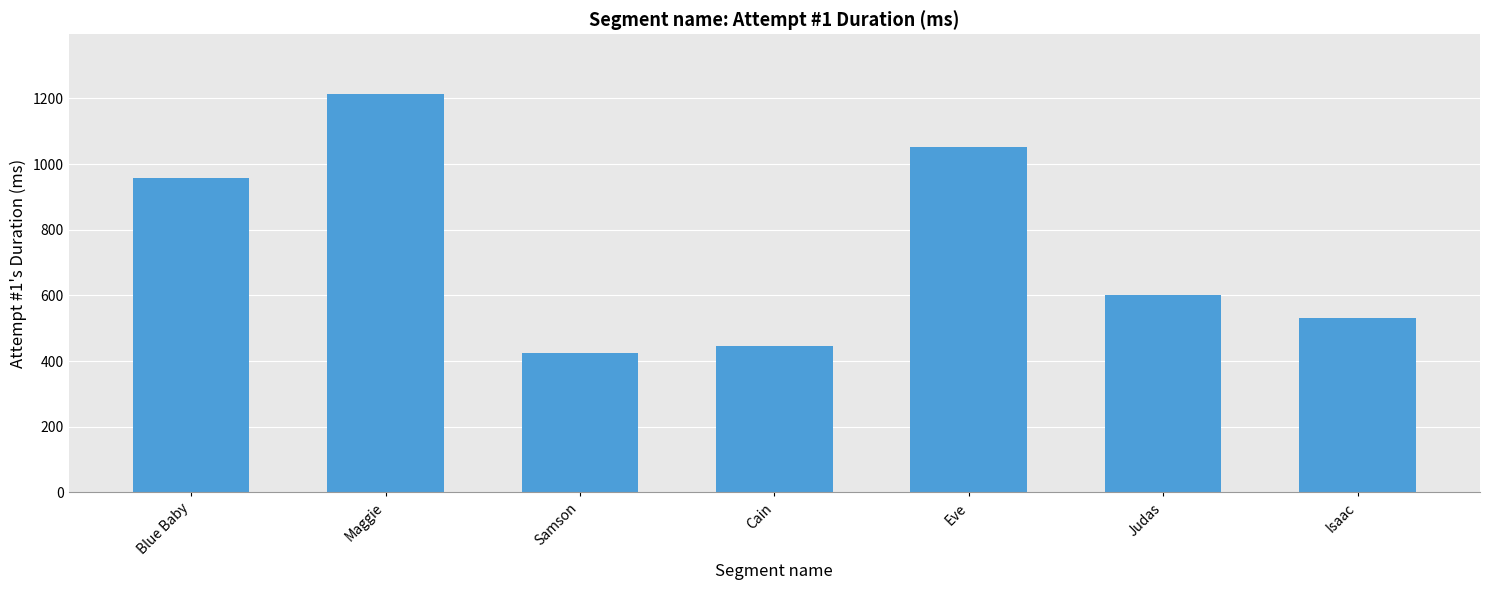

How many bars are there in total?

7